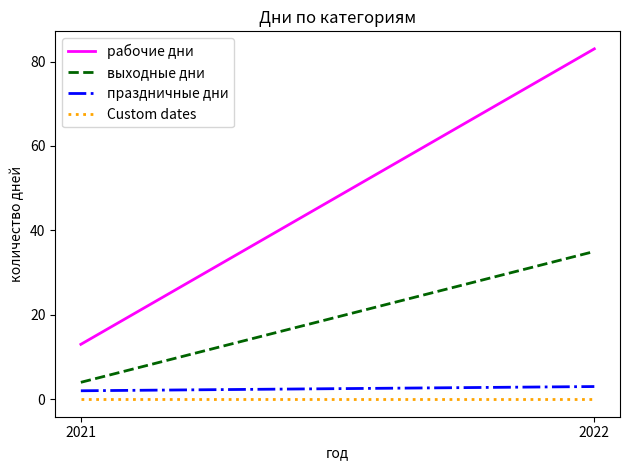

What is the total value across all series at 2021?

19